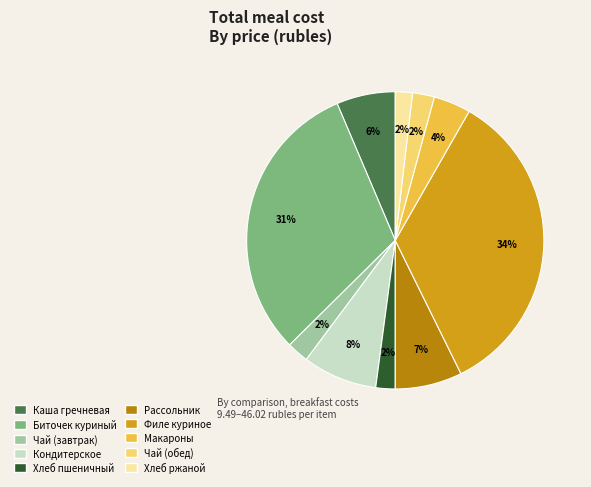

Is it true that Биточек куриный is 31% of the pie?

True